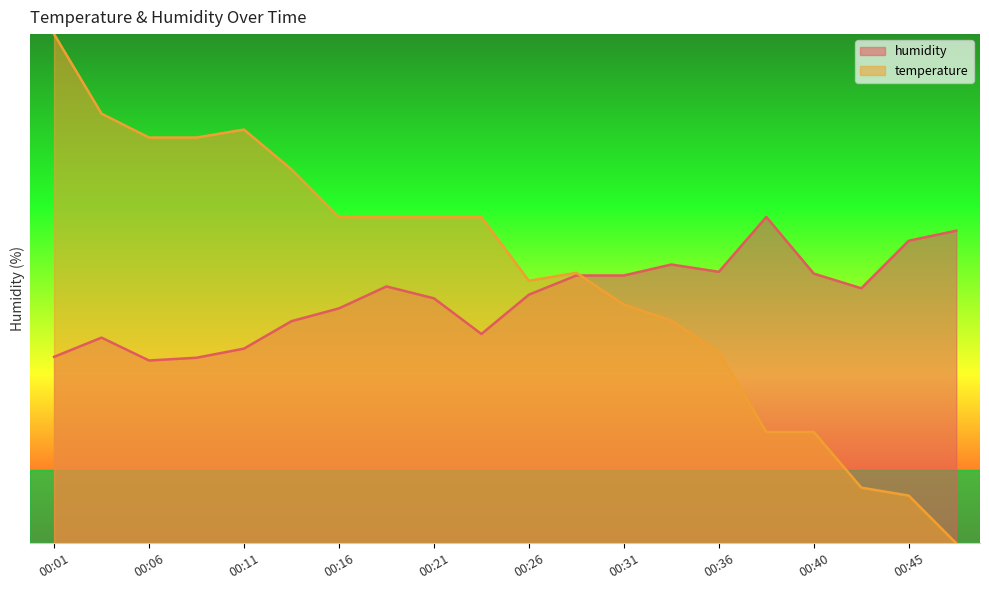

The humidity series shows 31.2 at 00:23. True or false?

False